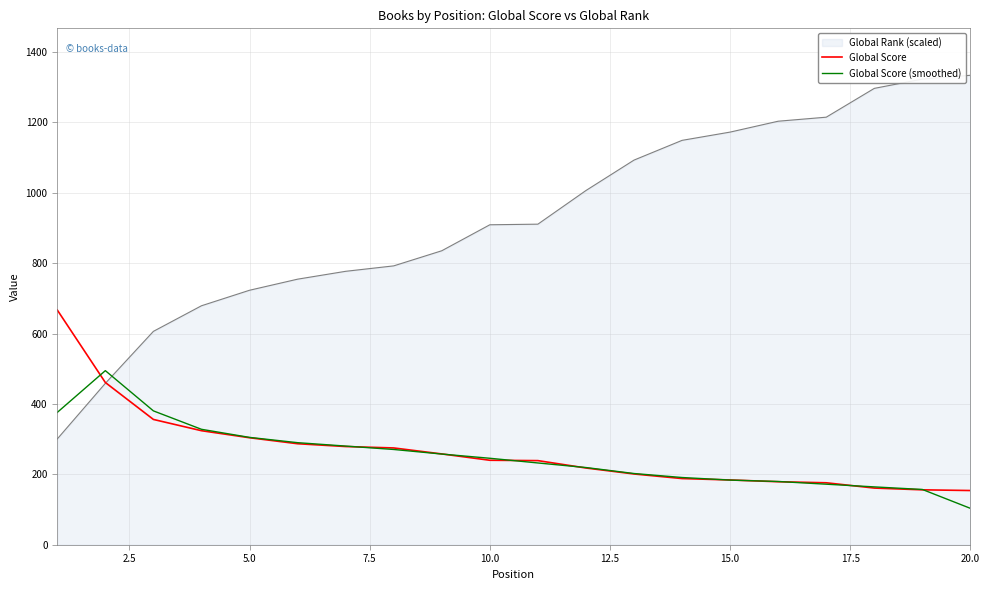

Which series has the largest range (max minus min)?

Global Rank (scaled)